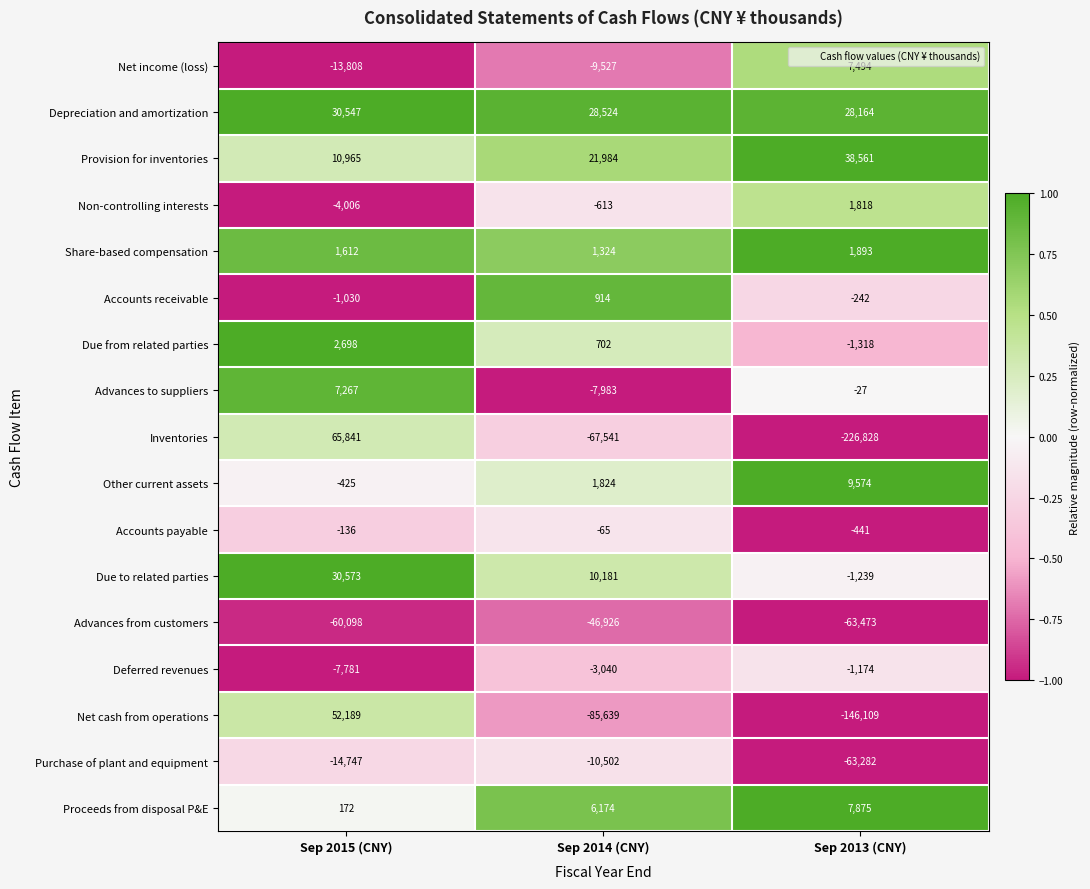

Which category has the lowest value across all series?

Sep 2013 (CNY)